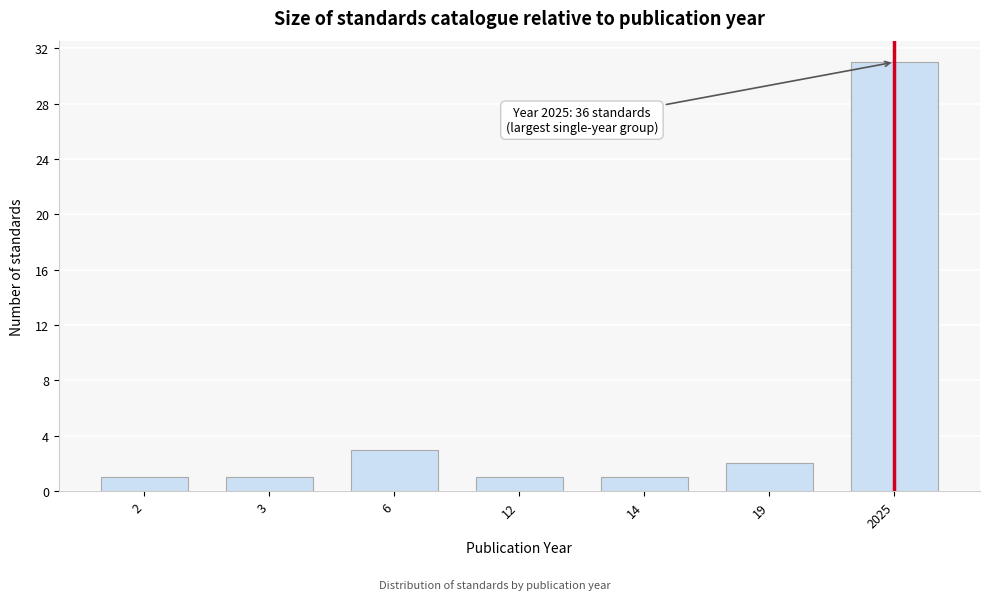

Reading left to right, list all the values displayed in this chart.

2=1	3=1	6=3	12=1	14=1	19=2	2025=31